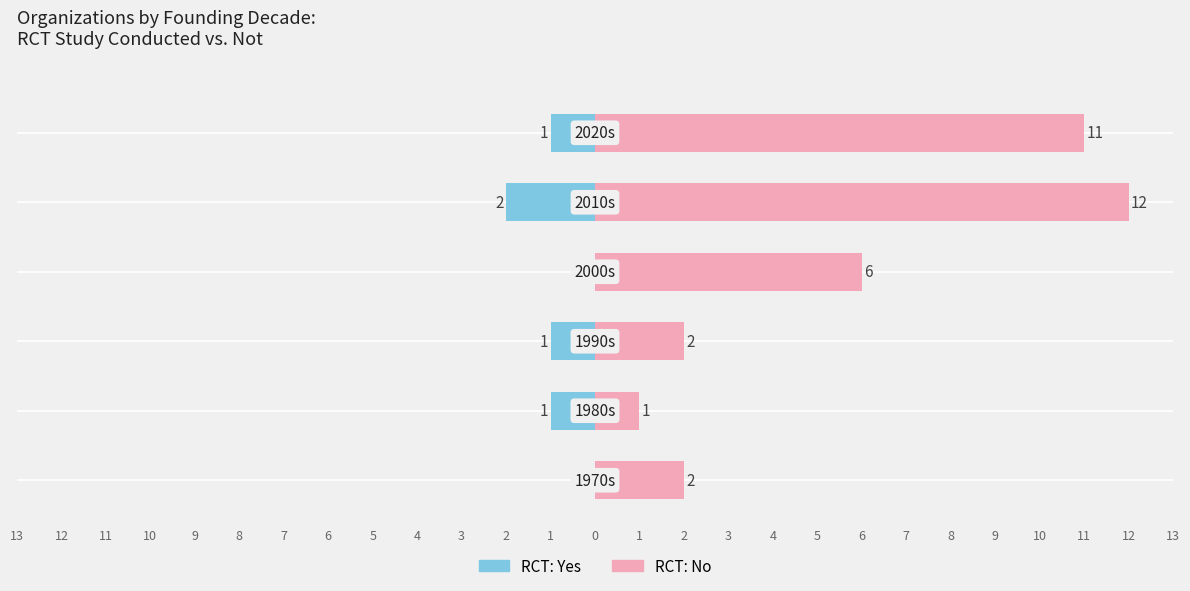

How many data points in RCT: Yes are less than -1?

1